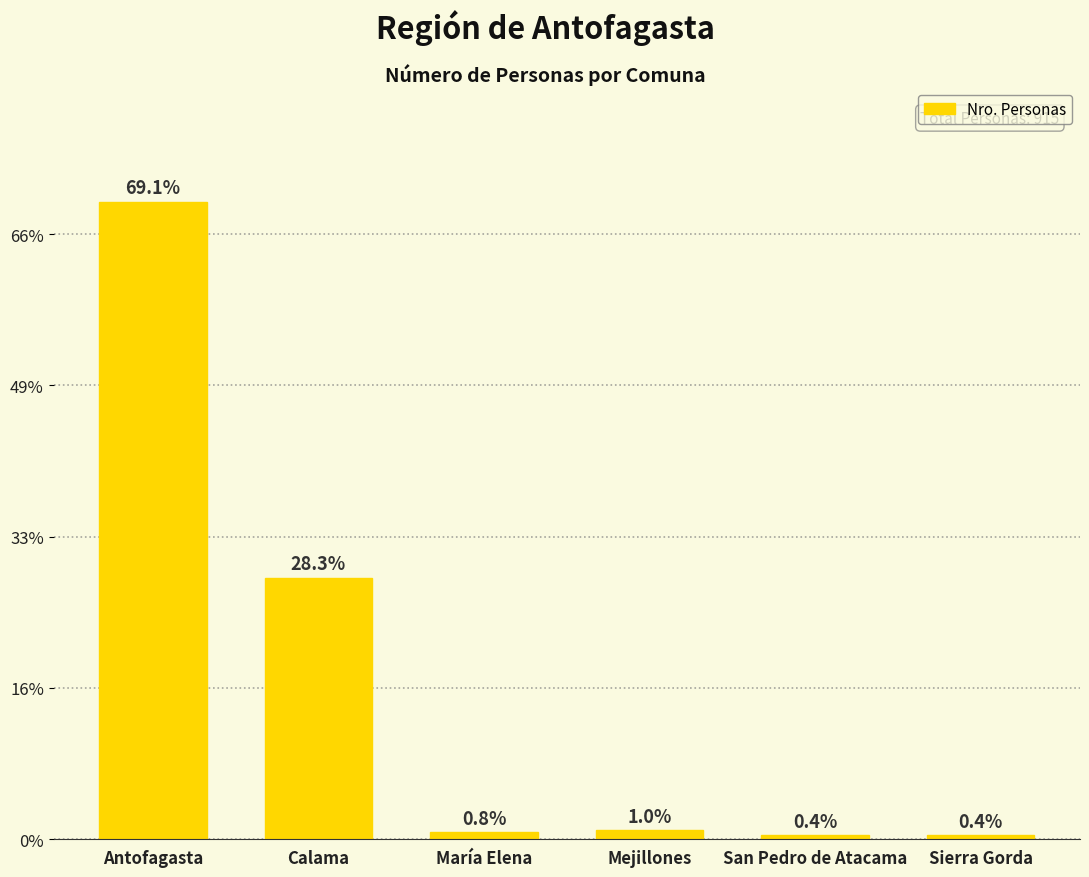

Are the bars horizontal?

No